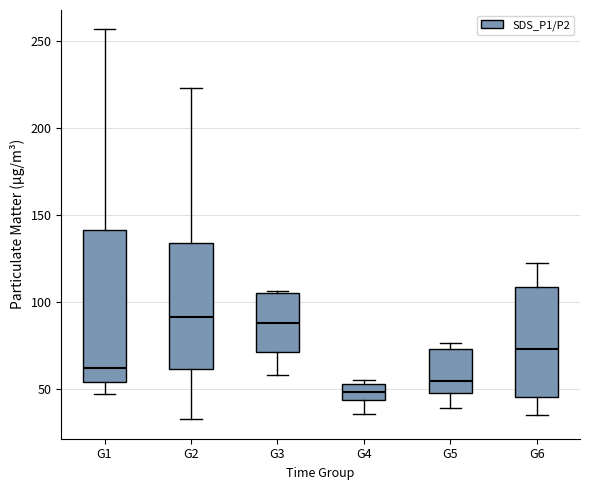

Reading left to right, transcribe this box plot: for each box, give where its median line is, the range the box spans, and where its two whiskers end, as read against the y-axis. The values are not printed on the chart, so give them approximately, as read against the axis.

G1: median 60, box 55 to 140, whiskers 45 to 255
G2: median 90, box 60 to 135, whiskers 35 to 225
G3: median 90, box 70 to 105, whiskers 60 to 105
G4: median 50, box 45 to 55, whiskers 35 to 55 (just above the box's upper edge)
G5: median 55, box 50 to 75, whiskers 40 to 75 (just above the box's upper edge)
G6: median 75, box 45 to 110, whiskers 35 to 120